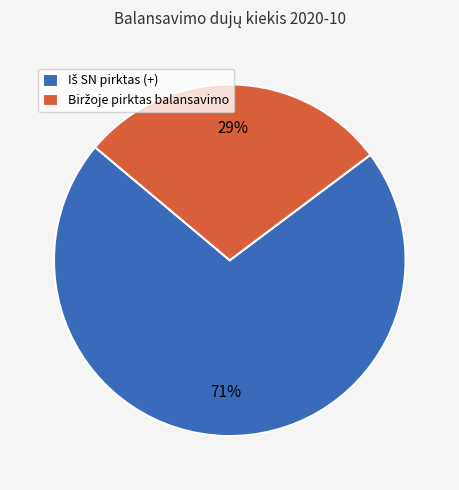

To the nearest percent, what is the average slice percentage?

50%